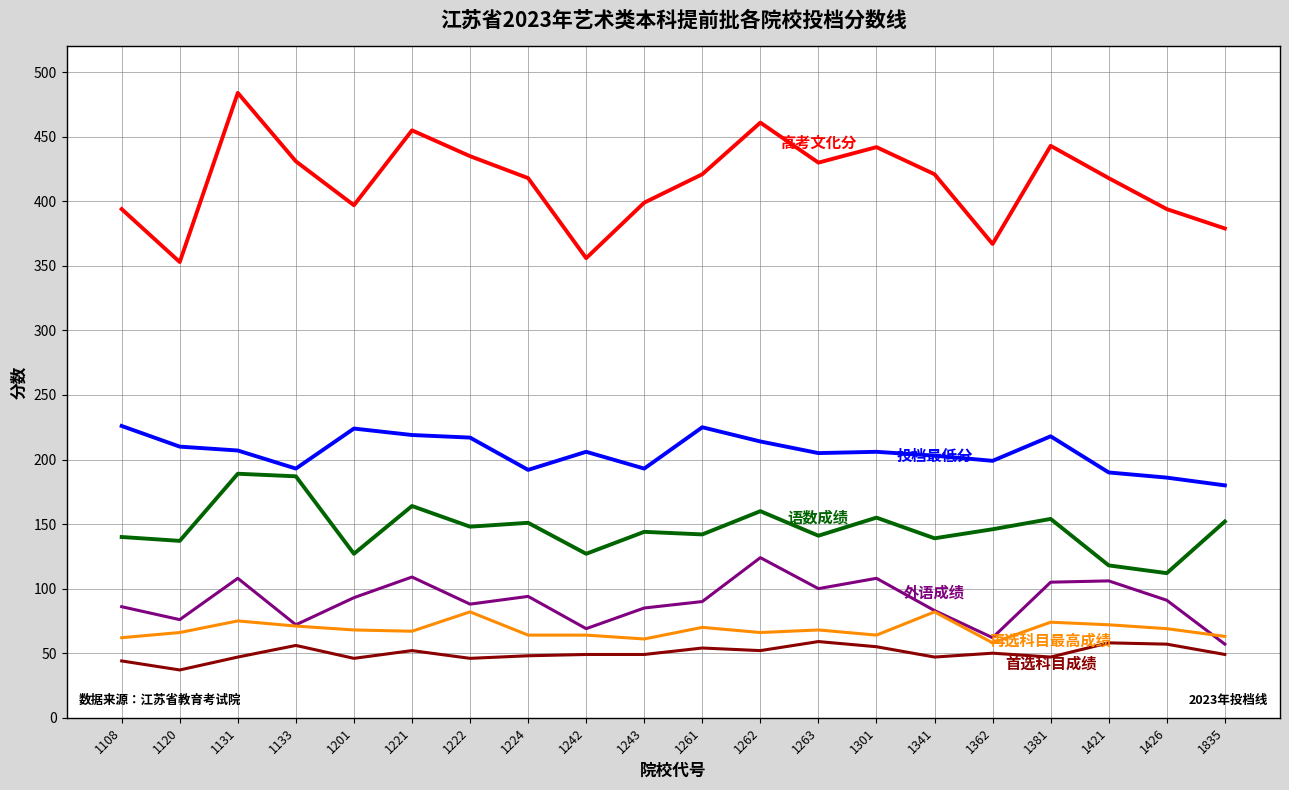

At which category does the chart reach its peak across all series?

1131